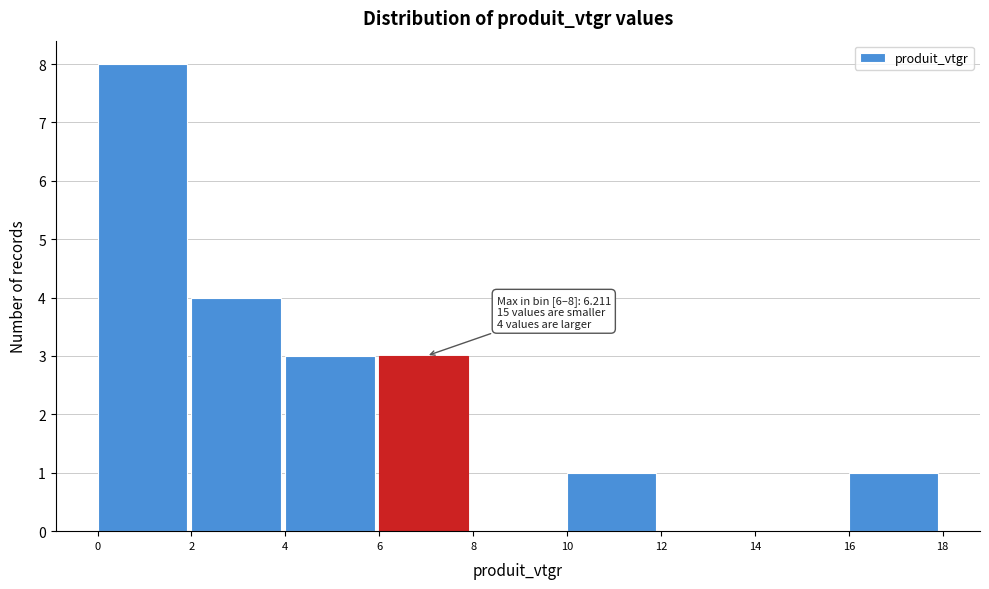

Over which range of the x-axis is the bar tallest?

0 to 2